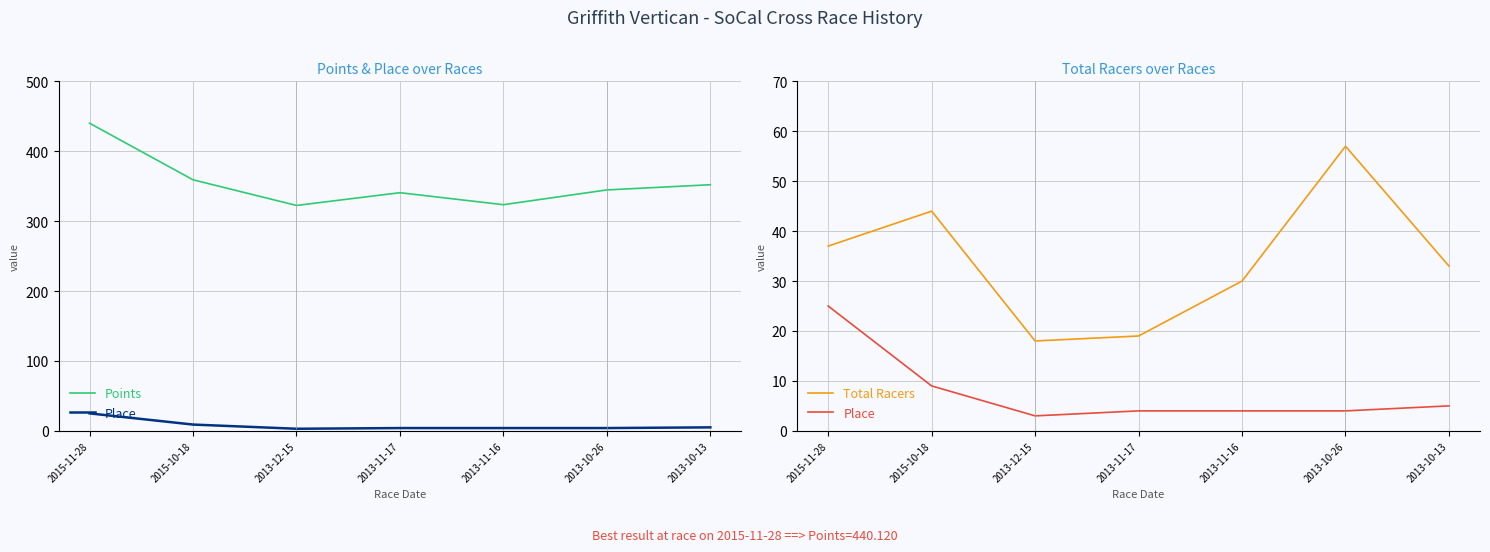

What is the difference between the second highest and second lowest values in the Points series?

35.6